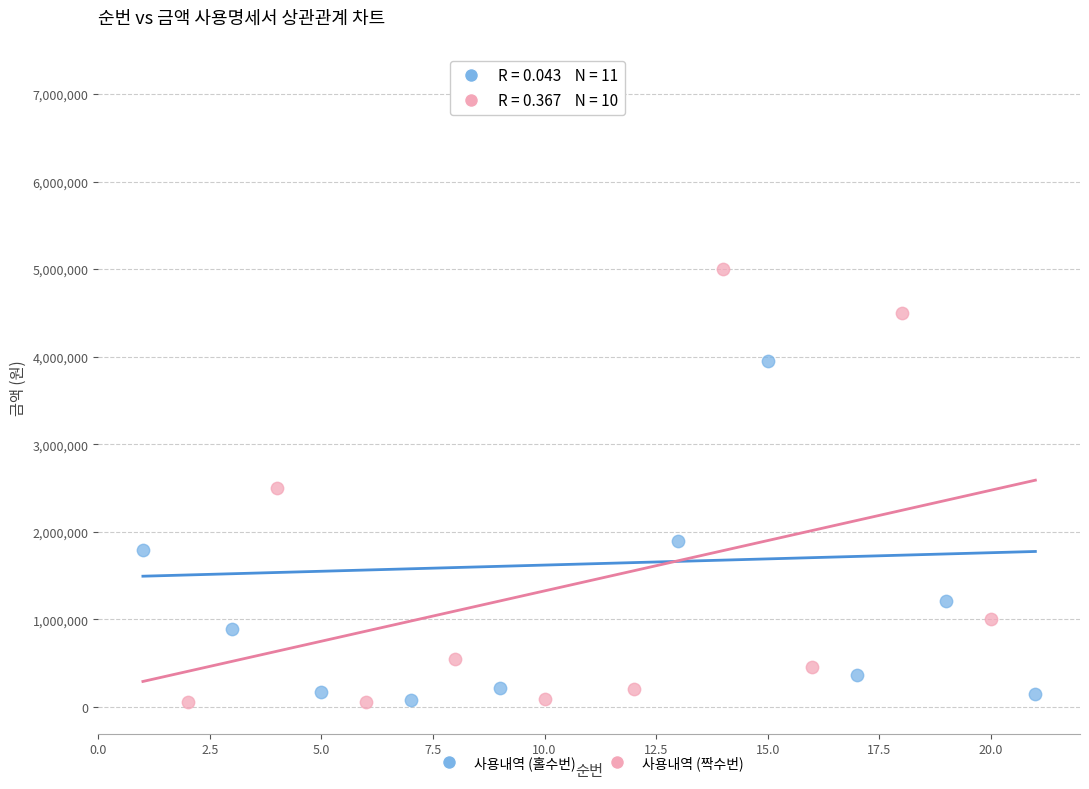

Which series reaches the maximum Y coordinate?

사용내역 (홀수번)